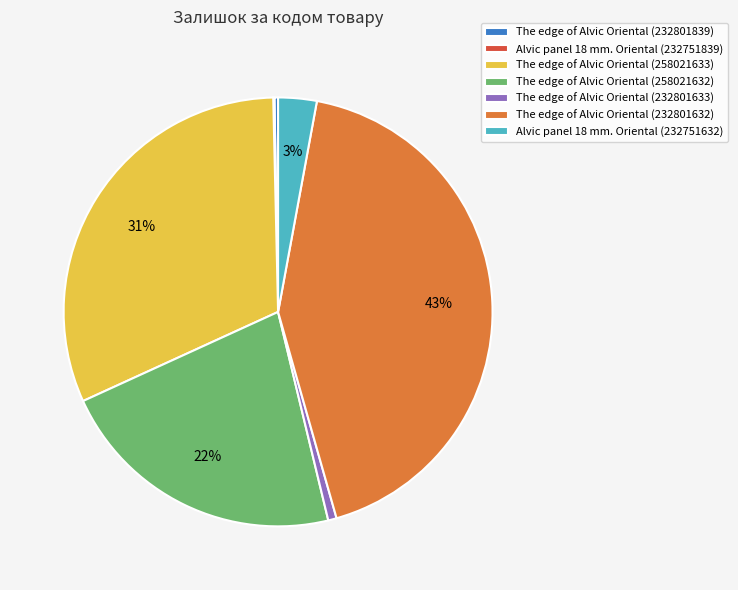

Do The edge of Alvic Oriental (258021632) and Alvic panel 18 mm. Oriental (232751632) together represent more than half of the pie?

No